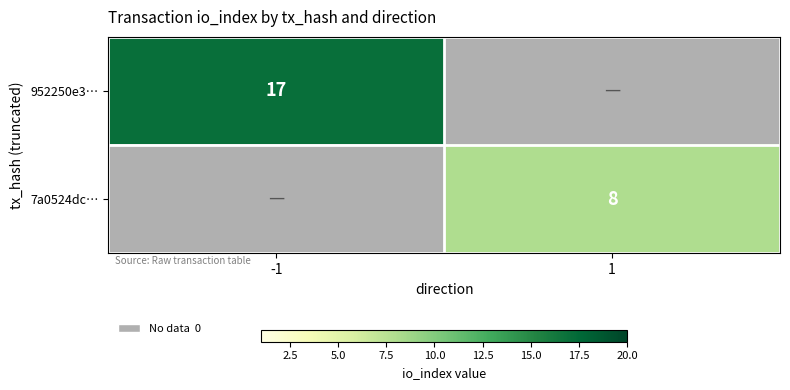

Count the number of categories in the chart.

2